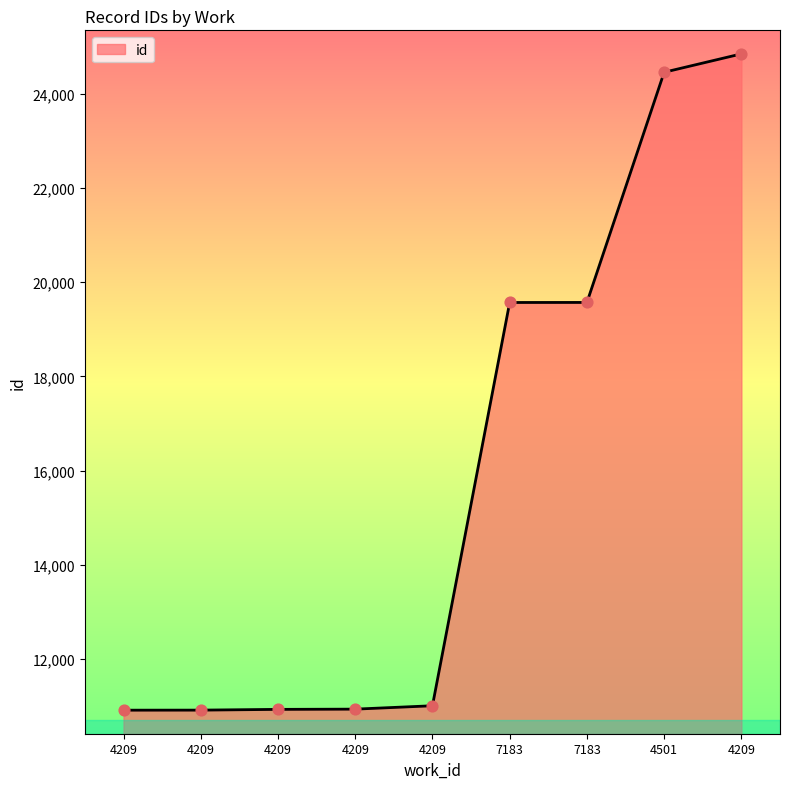

Between 4209 and 7183, which is larger?

7183